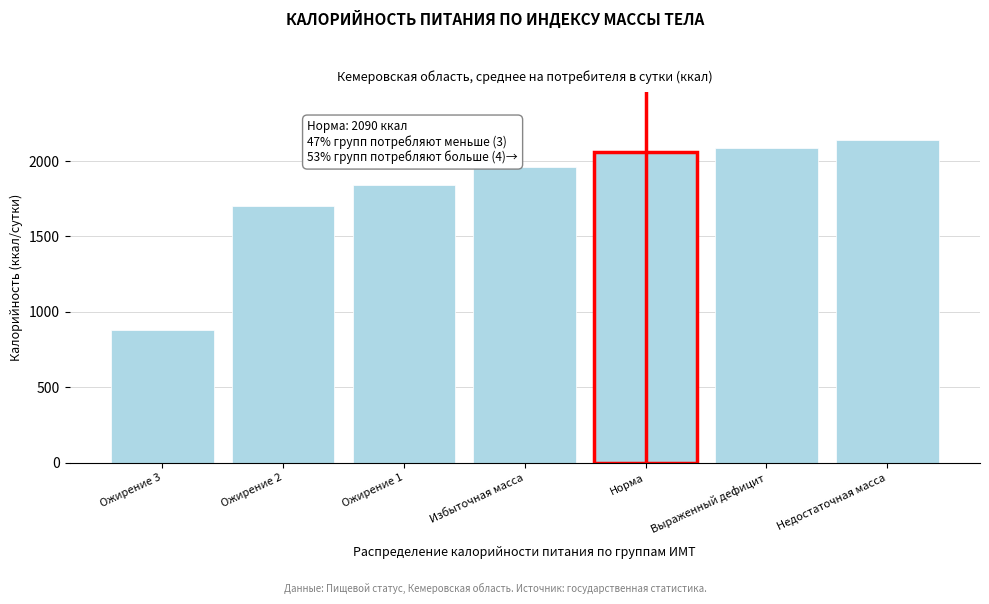

Reading right to left, transcribe all the data shown in this chart.

2138.9	2089.6	2059.9	1962.2	1841.2	1702.5	879.7